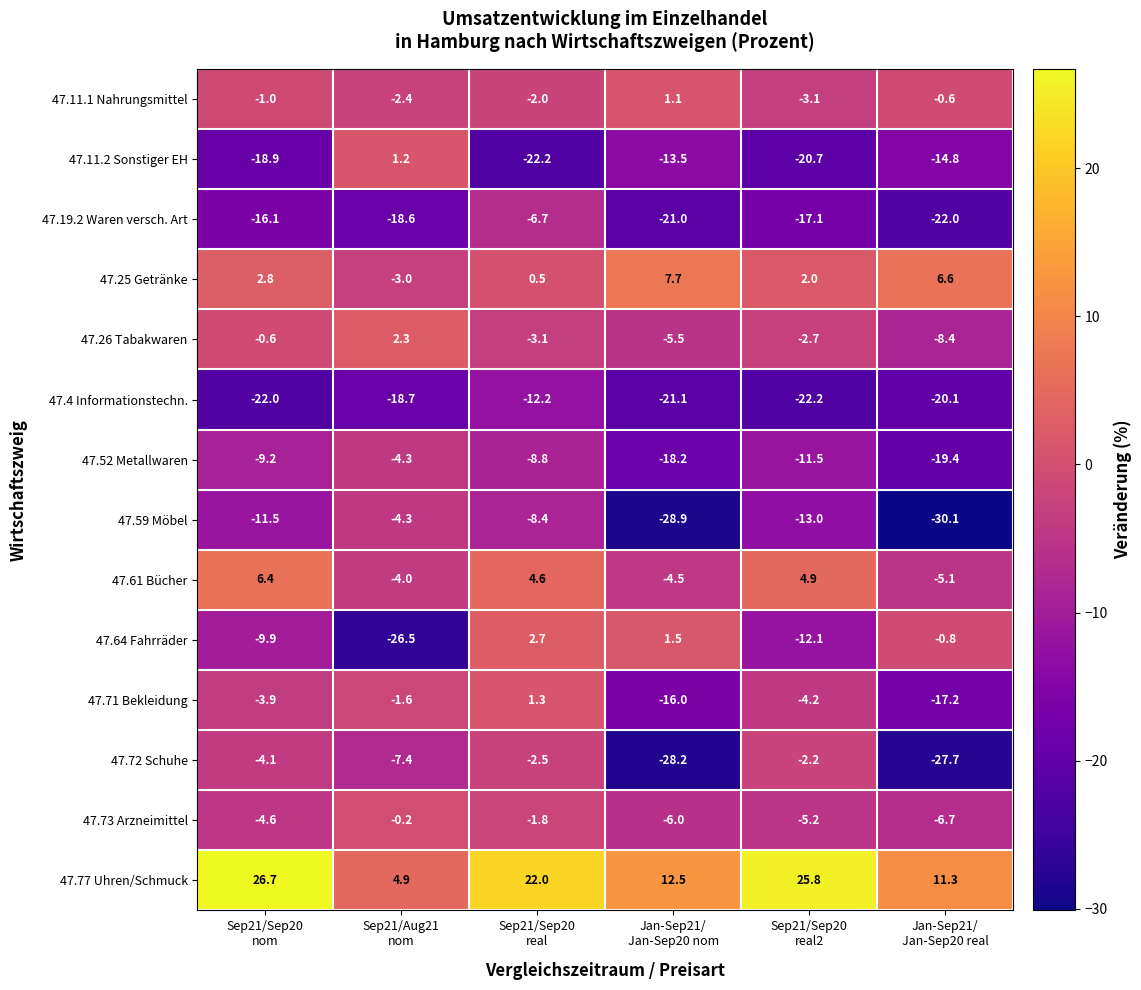

What is the difference between the maximum and minimum values in the 47.4 Informationstechn. series?

10.0